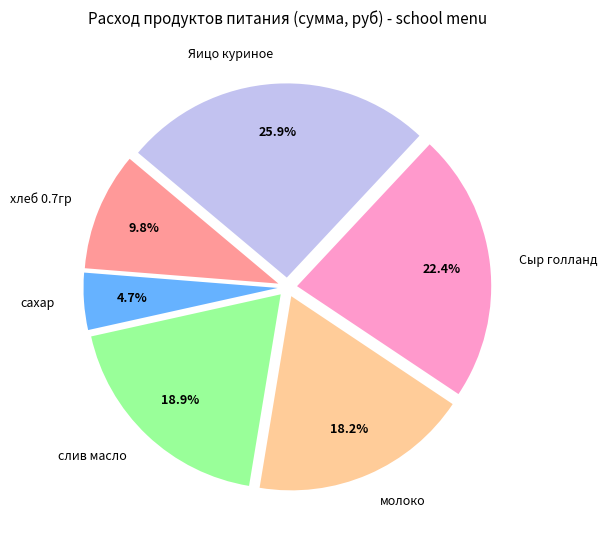

Is it true that Сыр голланд is 37% of the pie?

False